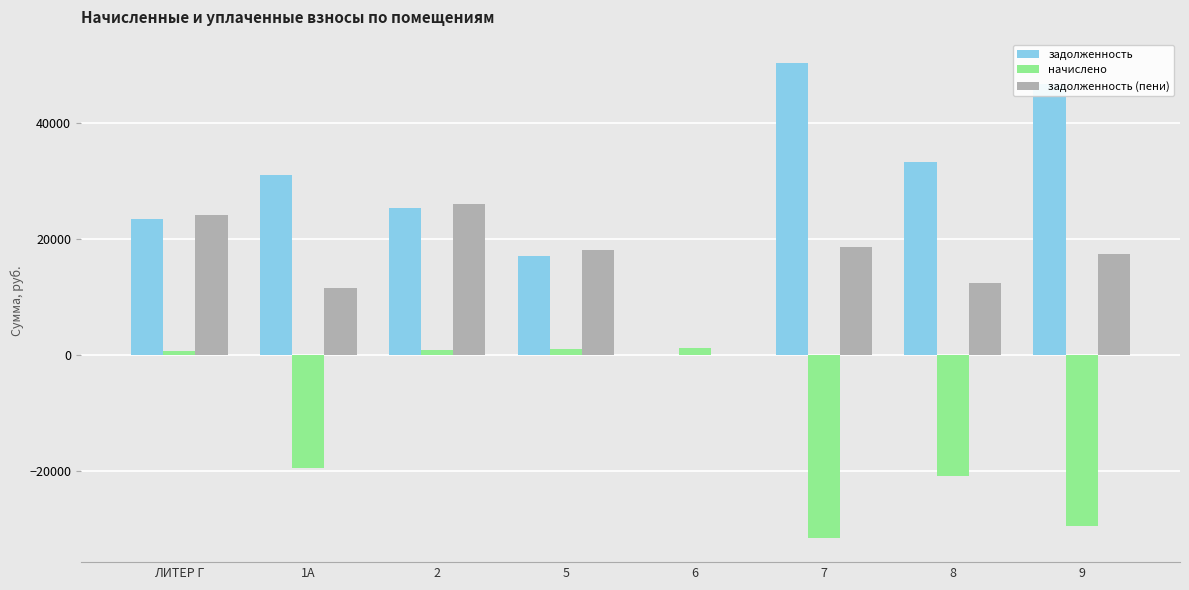

Where does the задолженность series first go above 31064?

1А